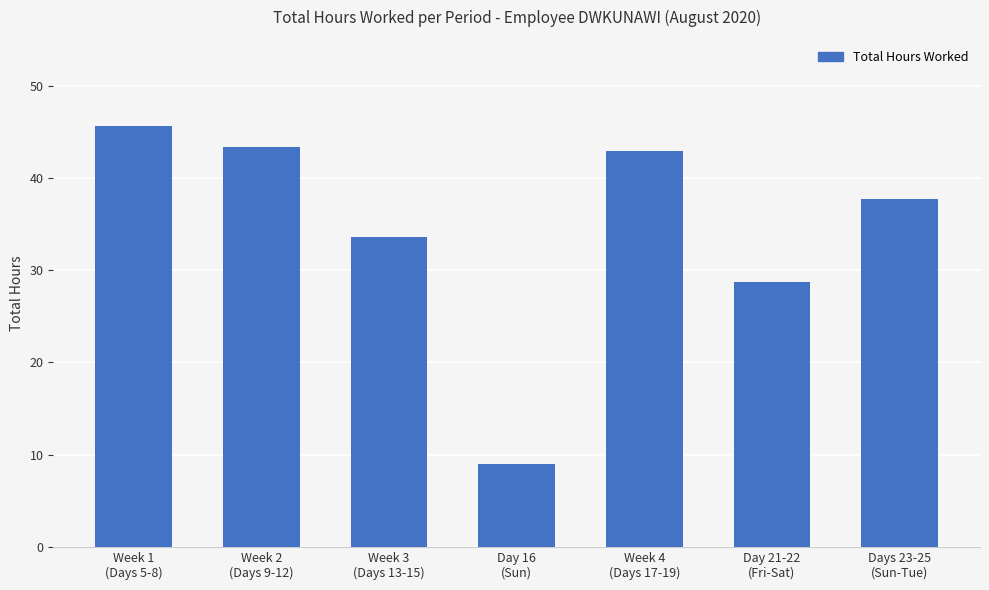

What is the sum of all values?

241.0